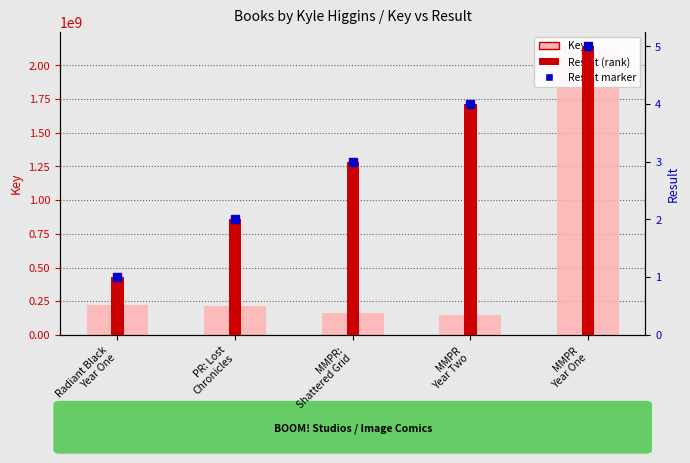

Rank the series by their average value, from lowest to highest.

Result, Key